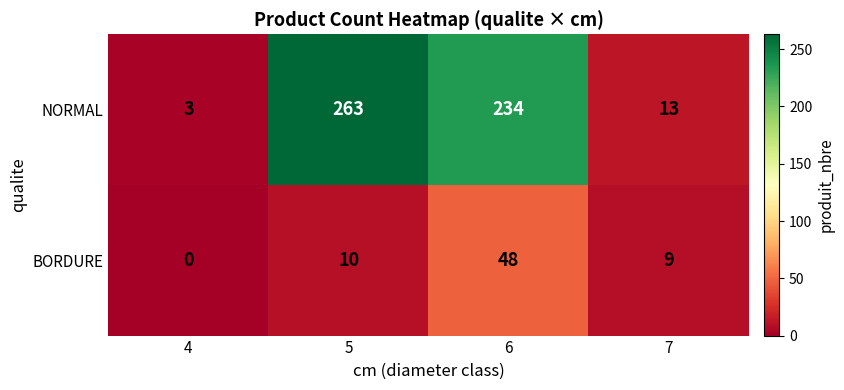

The NORMAL series shows 369 at 6. True or false?

False